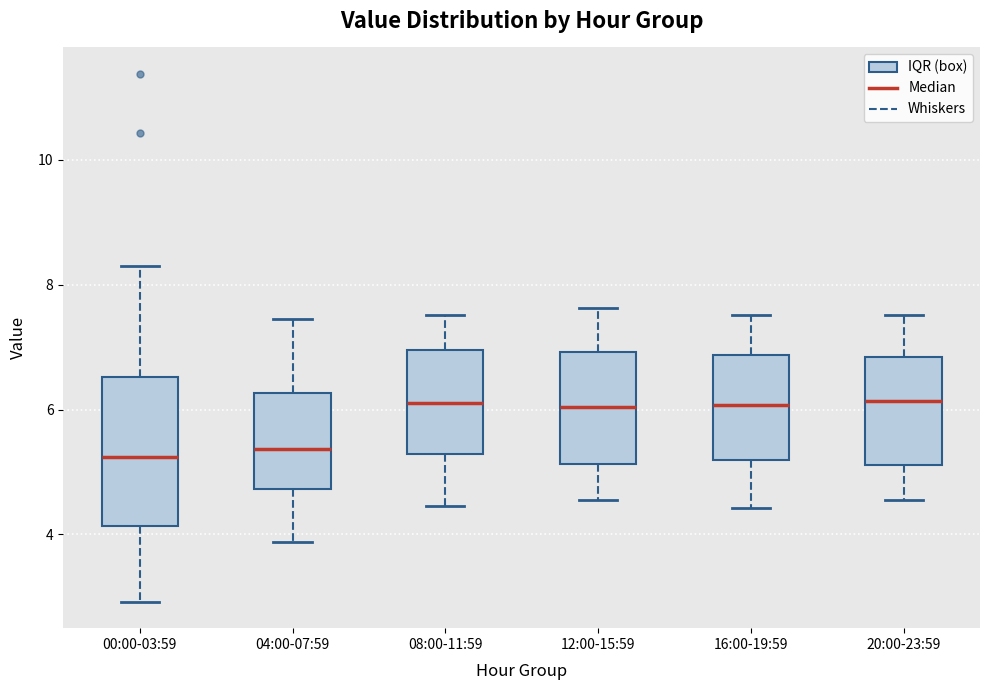

Which box is the tallest, from its lower edge to its upper edge?

00:00-03:59